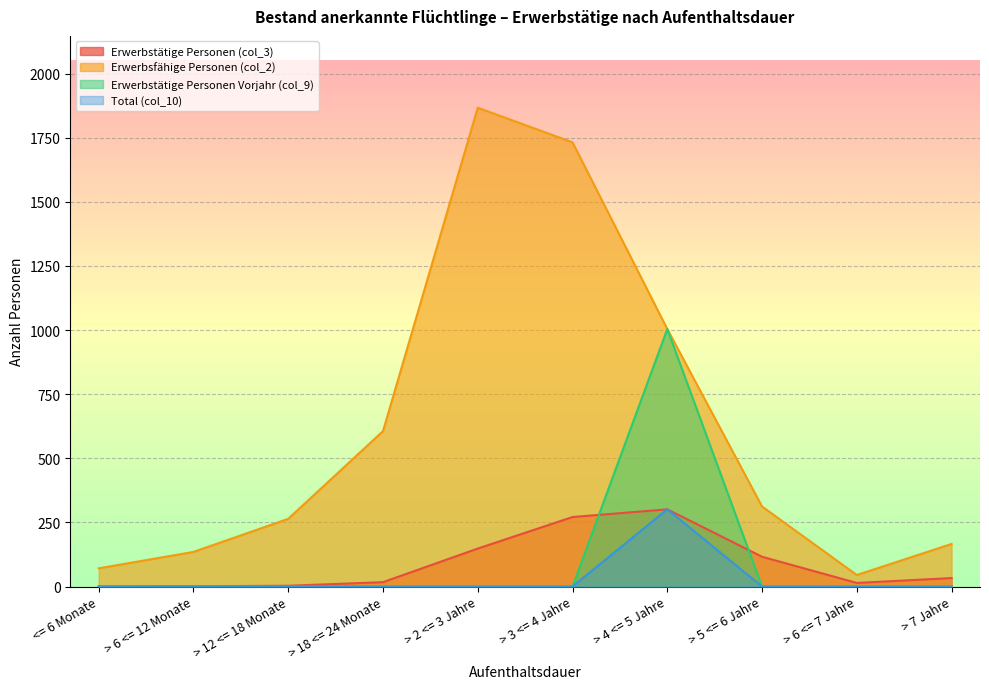

Between > 12 <= 18 Monate and > 18 <= 24 Monate, which series saw the biggest shift?

Erwerbsfähige Personen (col_2)